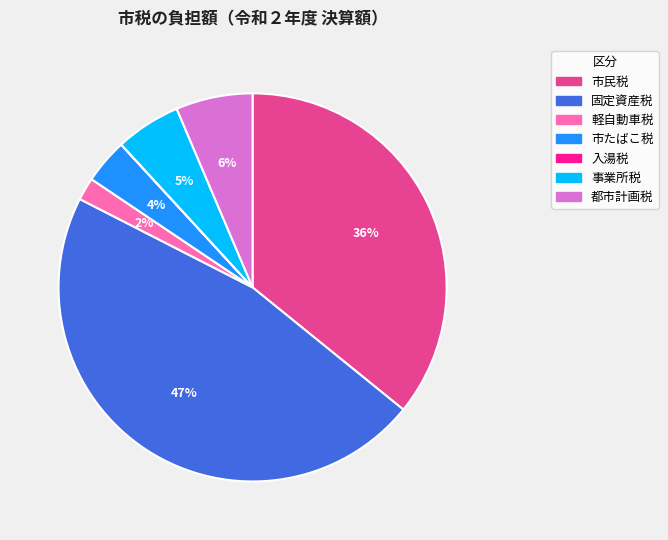

Is 事業所税 the majority of the pie?

No